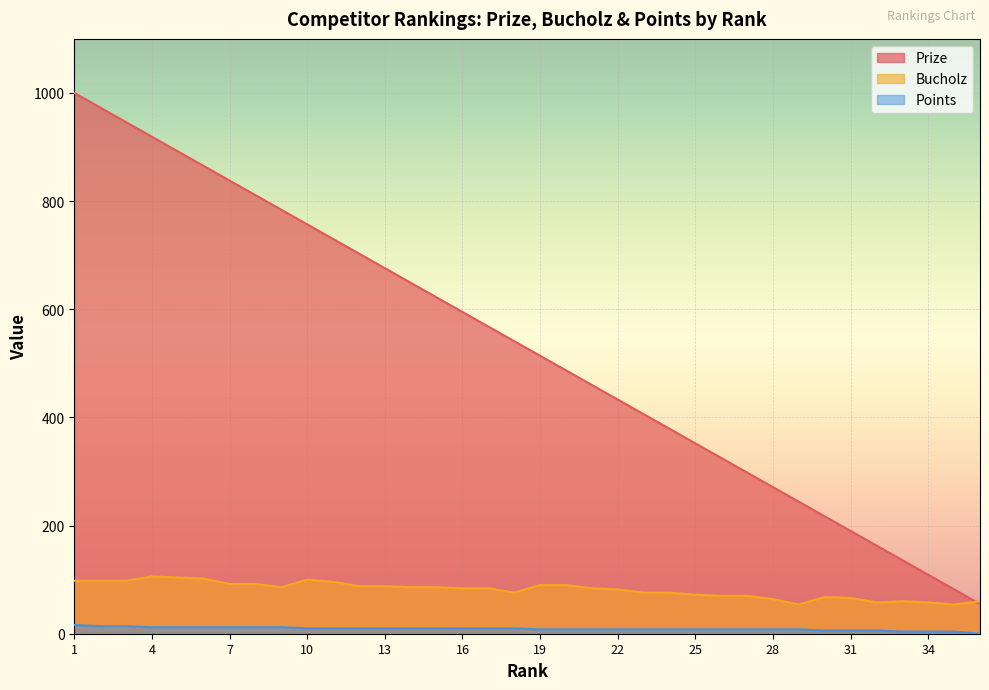

Which series has the largest range (max minus min)?

Prize